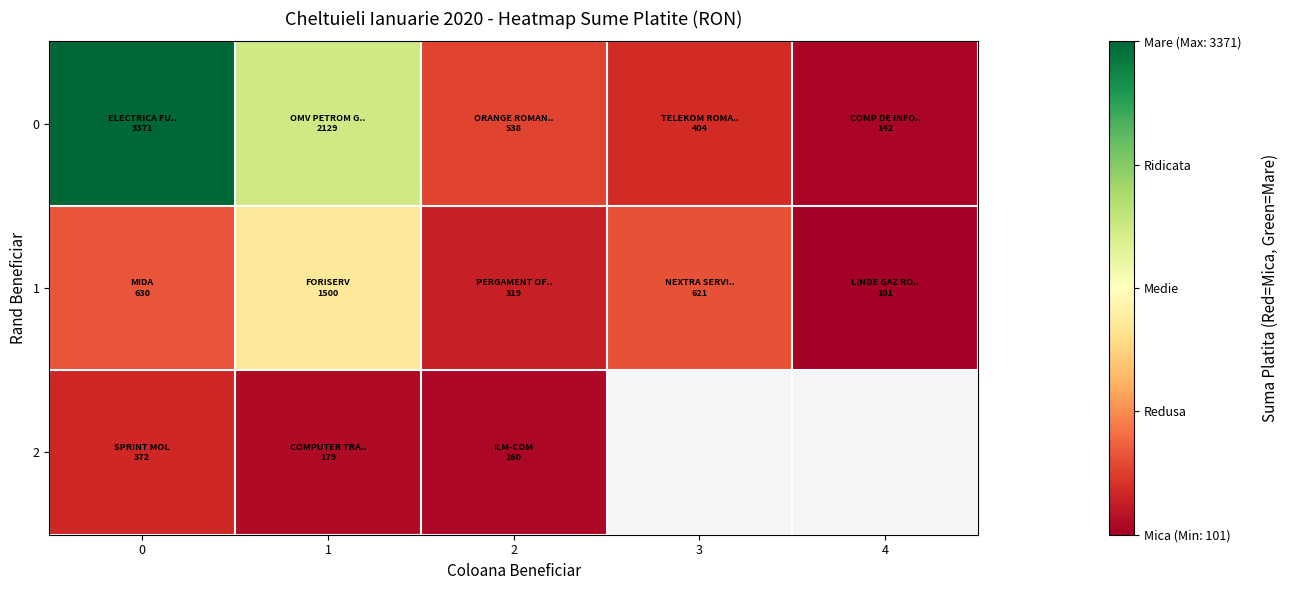

Which series changed the most between 2 and 4?

row_0